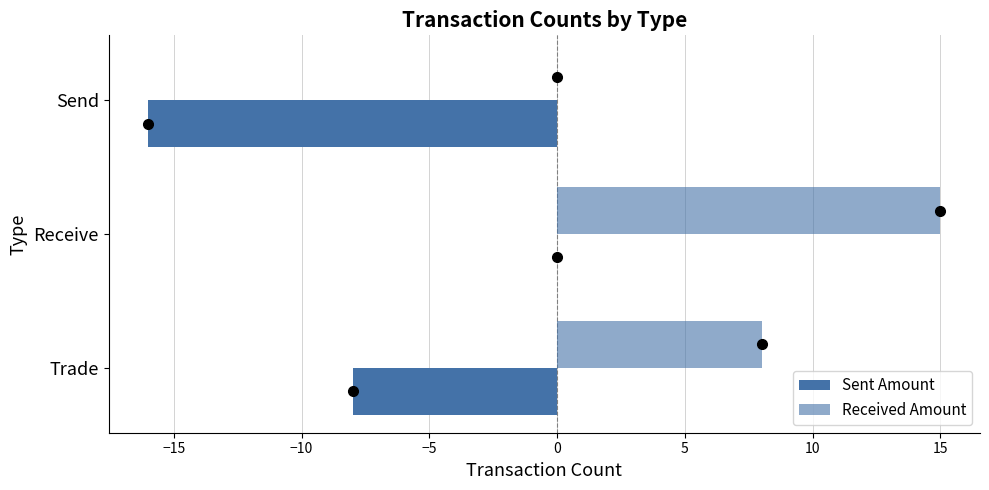

How many values in the Sent Amount series exceed -8?

1